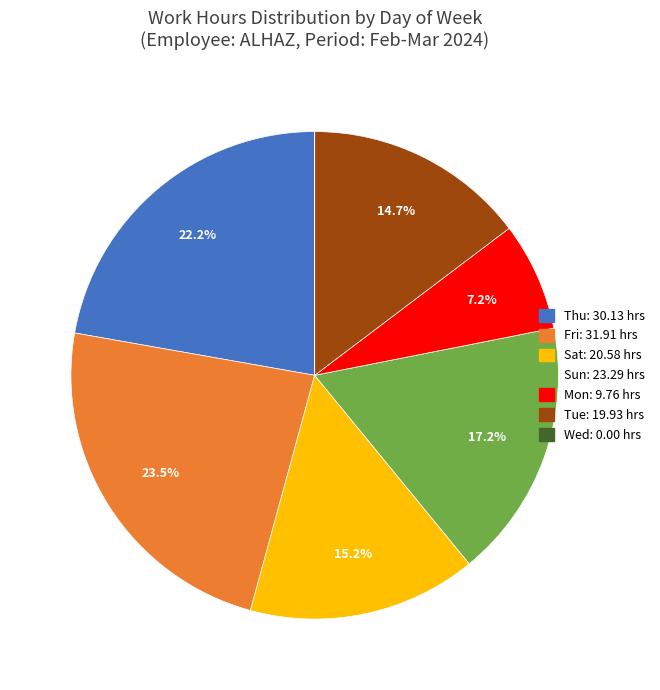

Is the sum of Sun and Tue greater than half?

No